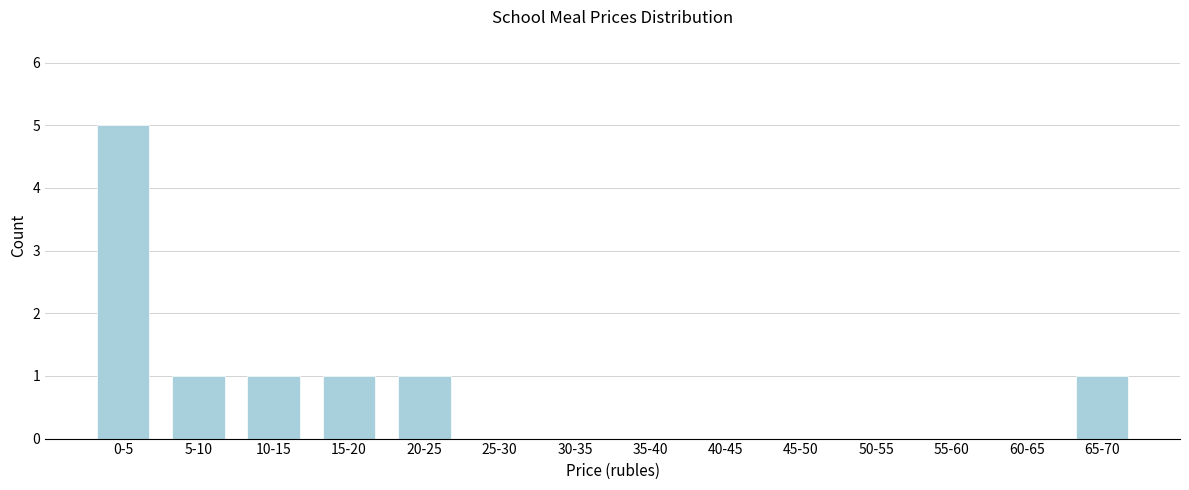

Reading right to left, list all the values displayed in this chart.

65-70=1	60-65=0	55-60=0	50-55=0	45-50=0	40-45=0	35-40=0	30-35=0	25-30=0	20-25=1	15-20=1	10-15=1	5-10=1	0-5=5